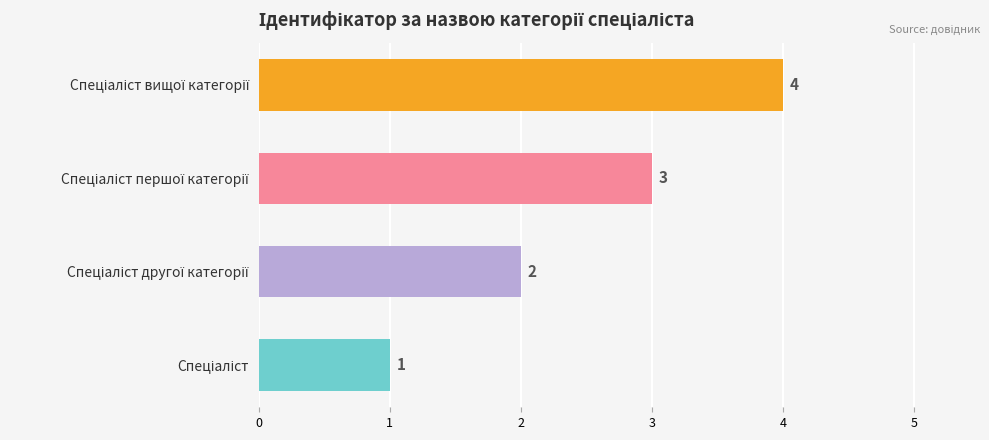

What is the difference between the maximum and minimum values?

3